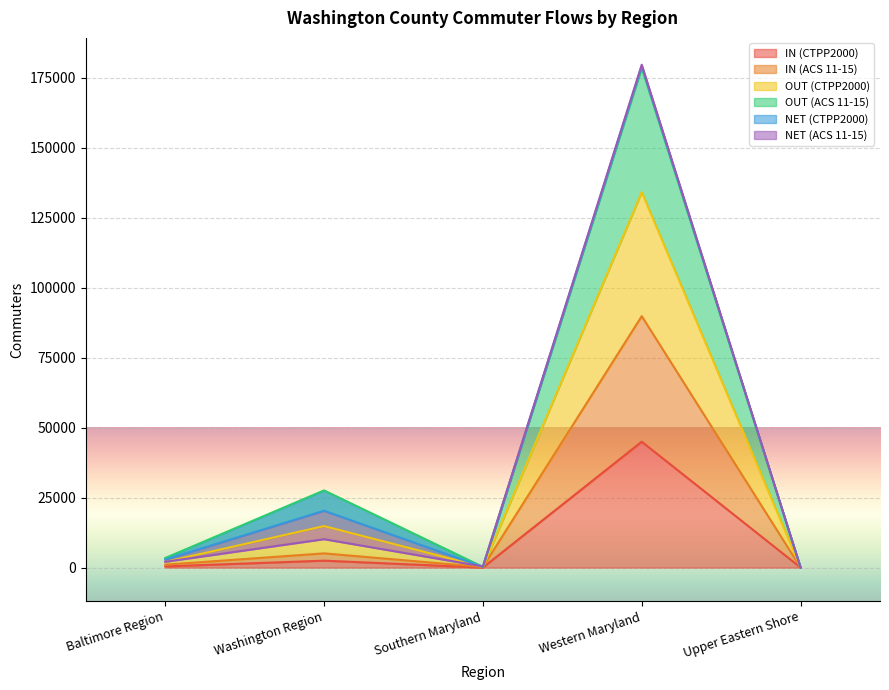

How many data points in IN (CTPP2000) are above 420?

2